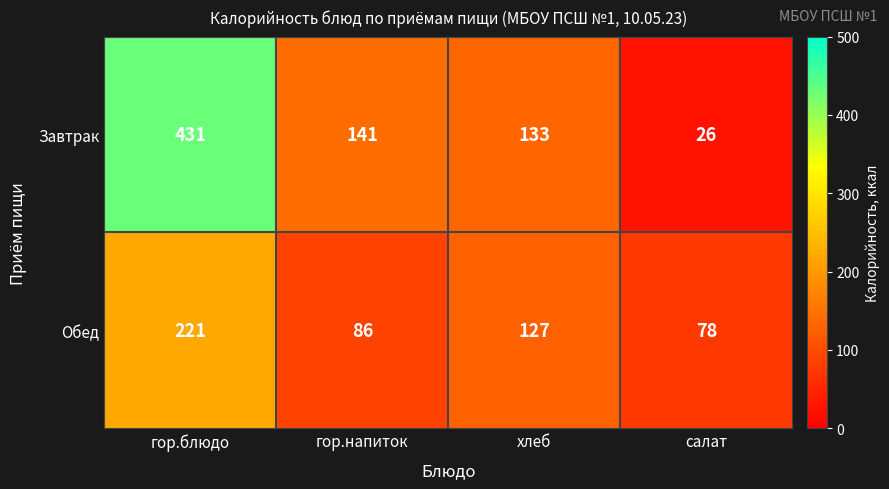

At which category is the sum across all series the highest?

гор.блюдо